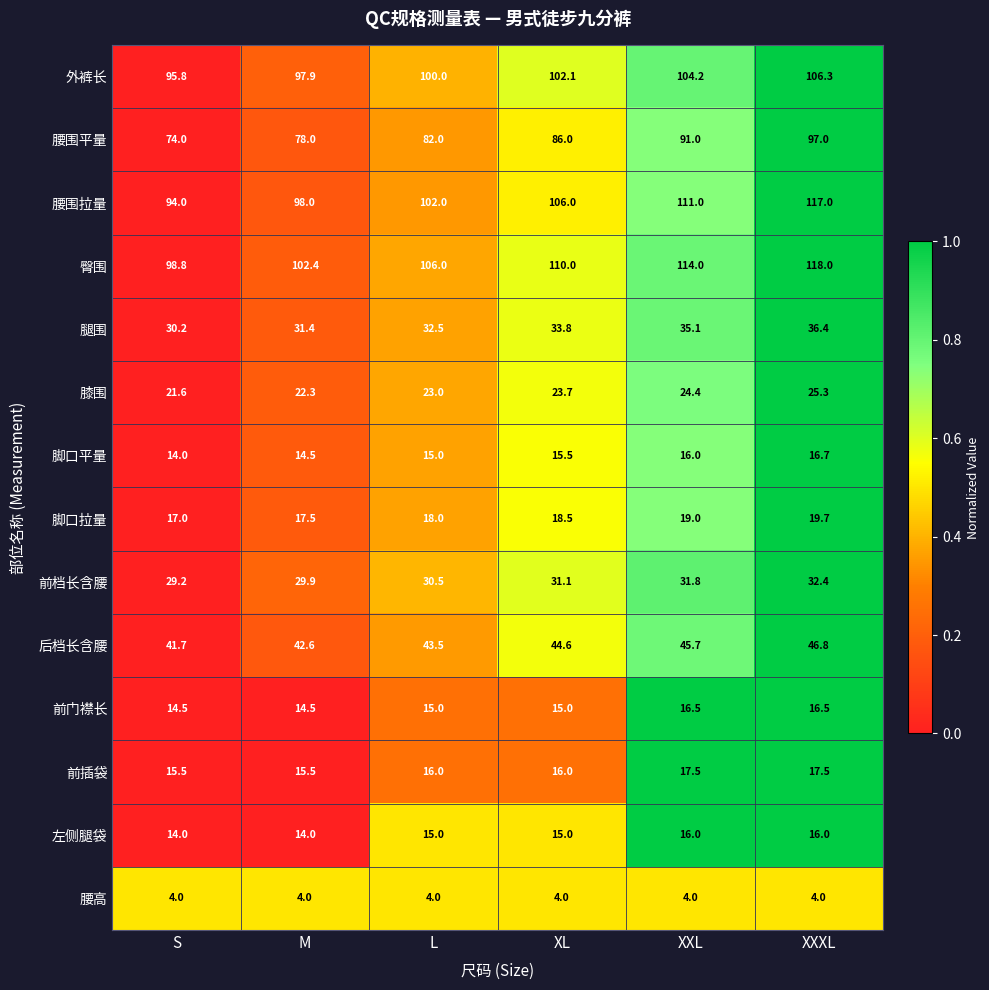

What value does the 膝围 series have at M?

22.3